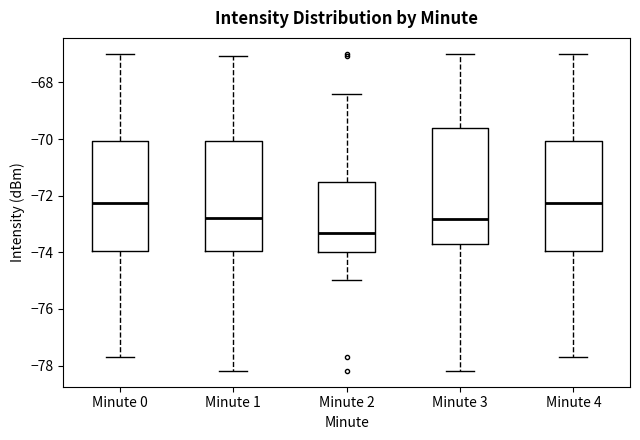

Reading left to right, transcribe this box plot: for each box, give where its median line is, the range the box spans, and where its two whiskers end, as read against the y-axis. The values are not printed on the chart, so give them approximately, as read against the axis.

Minute 0: median -72.2, box -74.0 to -70.0, whiskers -77.8 to -67.0
Minute 1: median -72.8, box -74.0 to -70.0, whiskers -78.2 to -67.0
Minute 2: median -73.4, box -74.0 to -71.6, whiskers -75.0 to -68.4
Minute 3: median -72.8, box -73.6 to -69.6, whiskers -78.2 to -67.0
Minute 4: median -72.2, box -74.0 to -70.0, whiskers -77.8 to -67.0